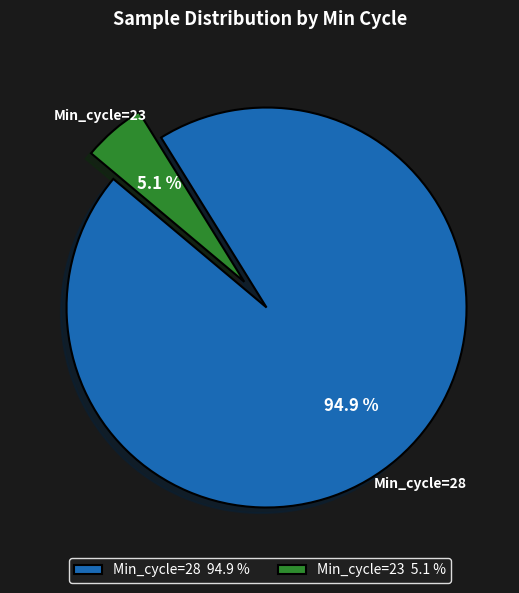

Which slice is the largest?

Min_cycle=28 94.9 %